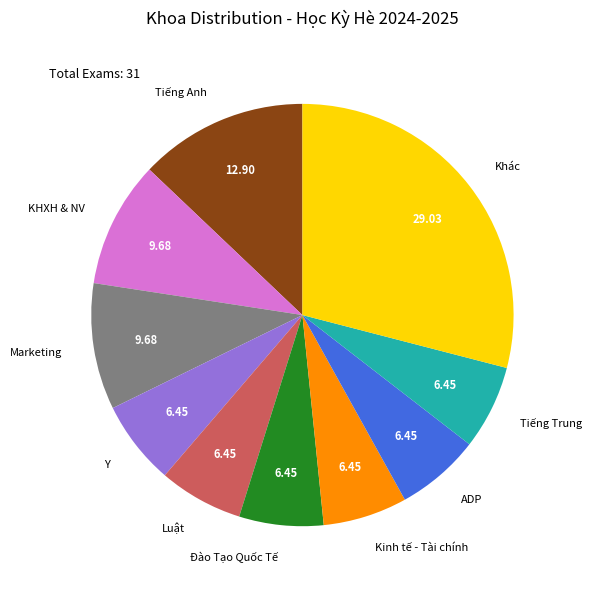

Is the sum of KHXH & NV and Đào Tạo Quốc Tế greater than half?

No